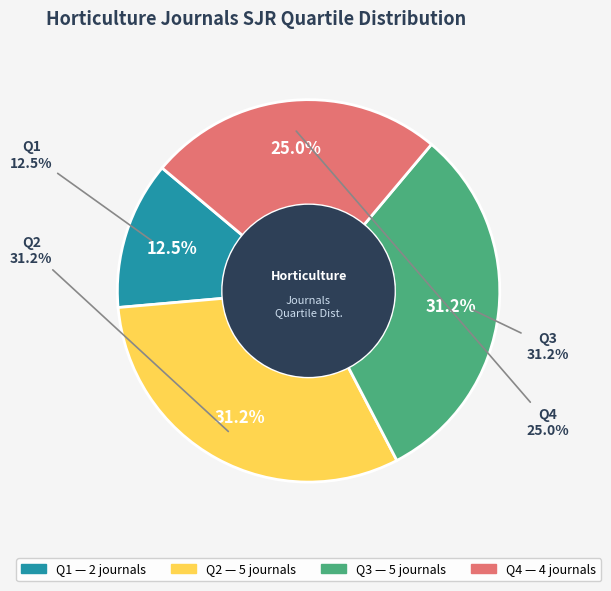

Rank the categories by value from lowest to highest.

Q1, Q4, Q2, Q3